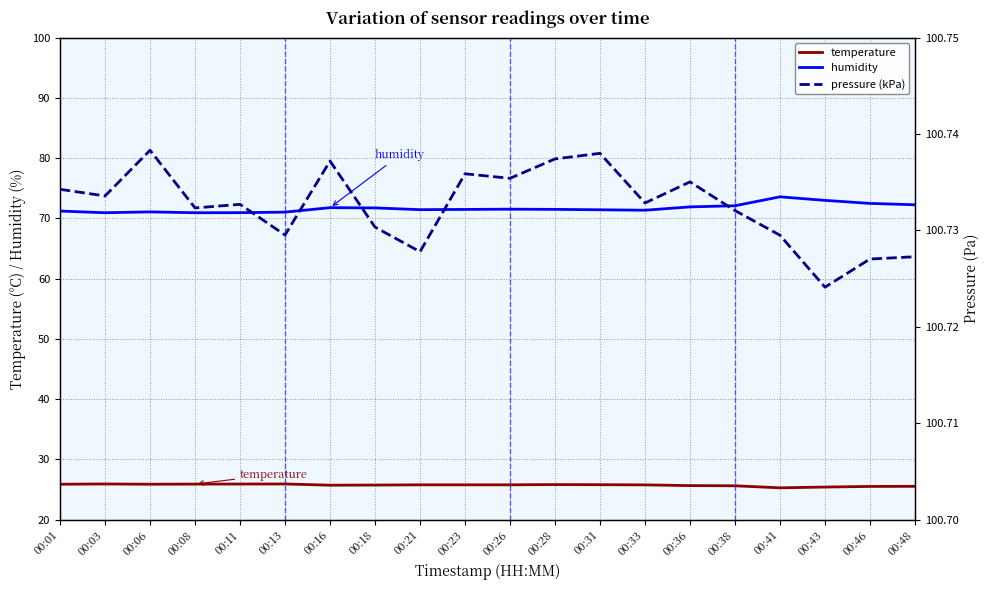

Is the value of humidity at 00:46 greater than the value of temperature at 00:38?

Yes